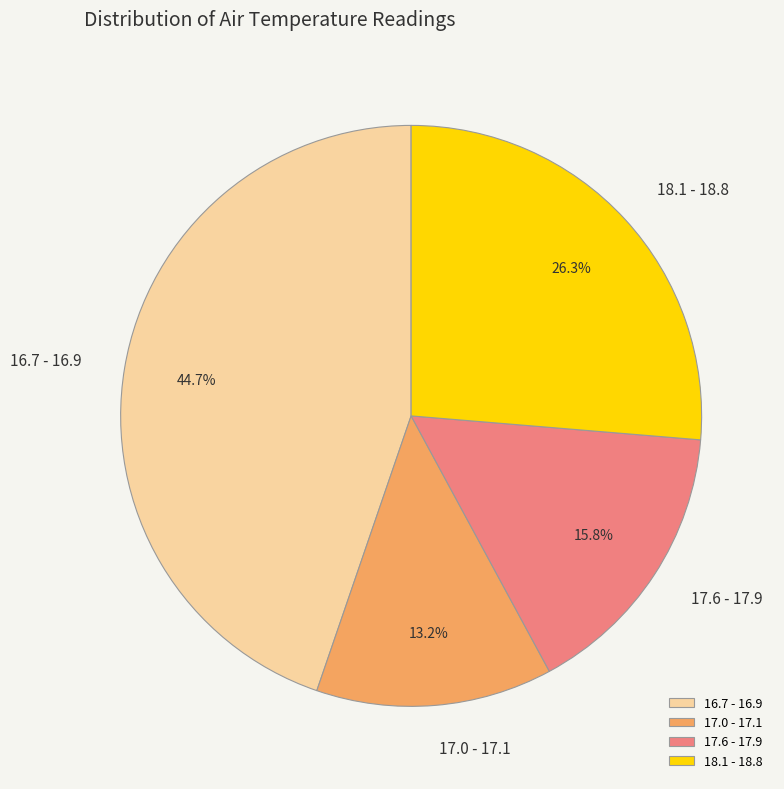

Which slice is the smallest?

17.0 - 17.1